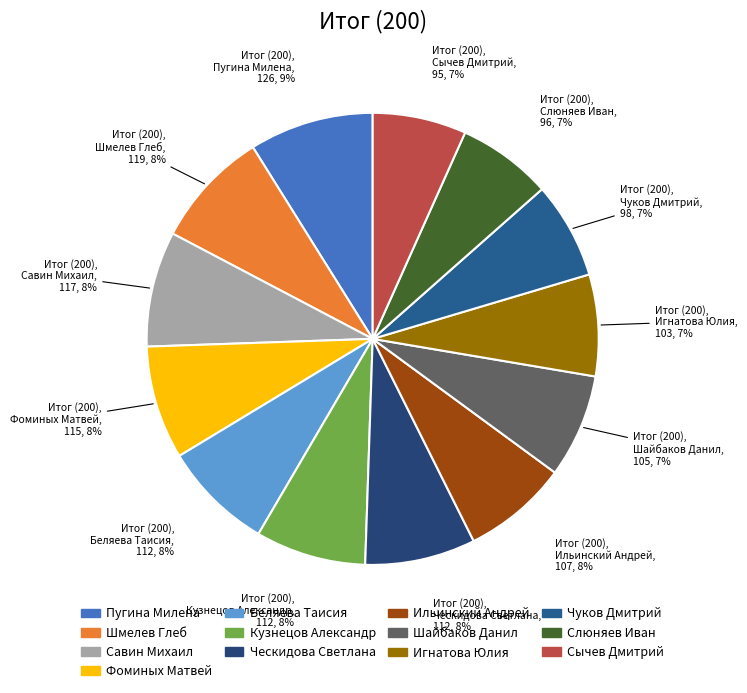

To the nearest percent, what is the combined percentage of Игнатова Юлия and Пугина Милена?

16%